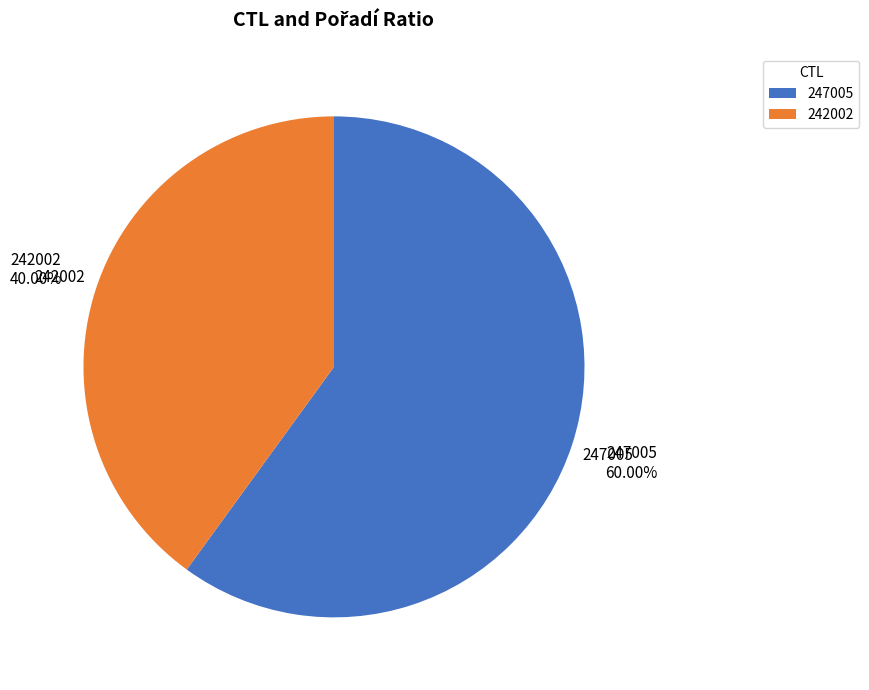

True or false: 247005 accounts for 60% of the total.

True